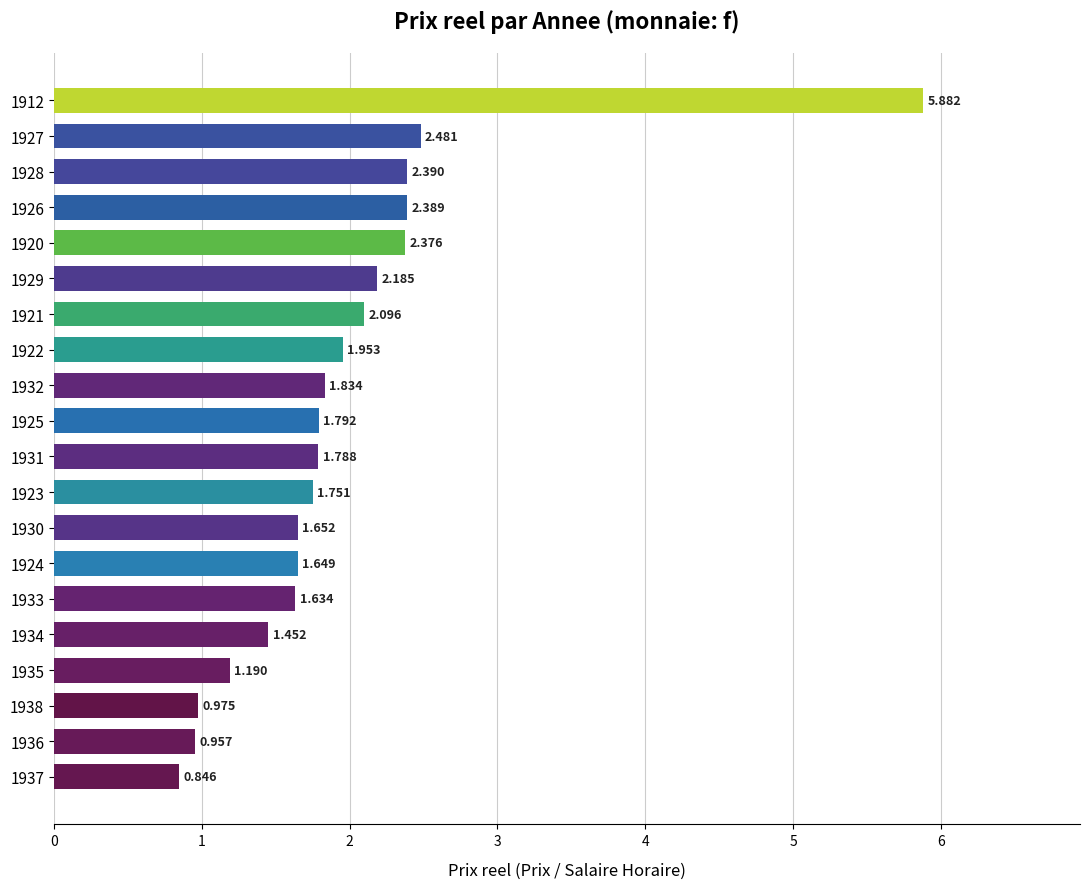

How many bars are there in total?

20